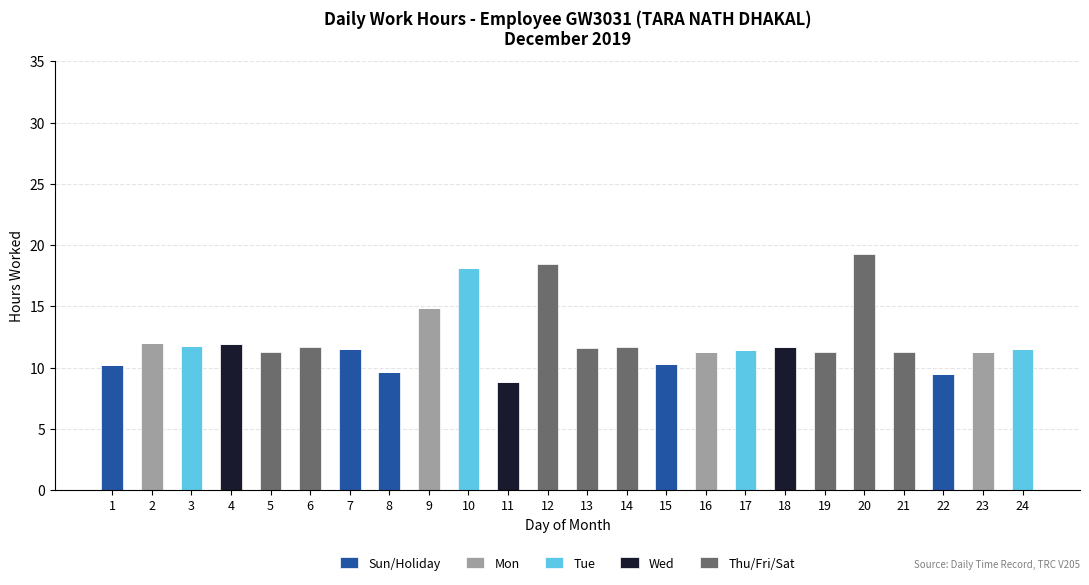

Is it true that Sun/Holiday equals 4.9 at 11?

False